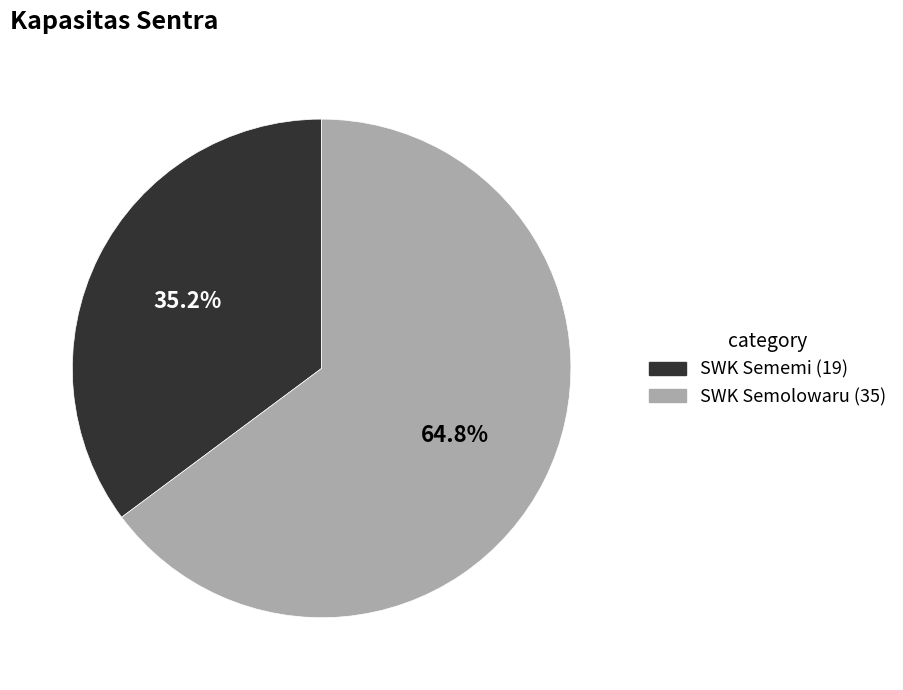

What is the ratio of the value at SWK Semolowaru to the value at SWK Sememi?

1.8